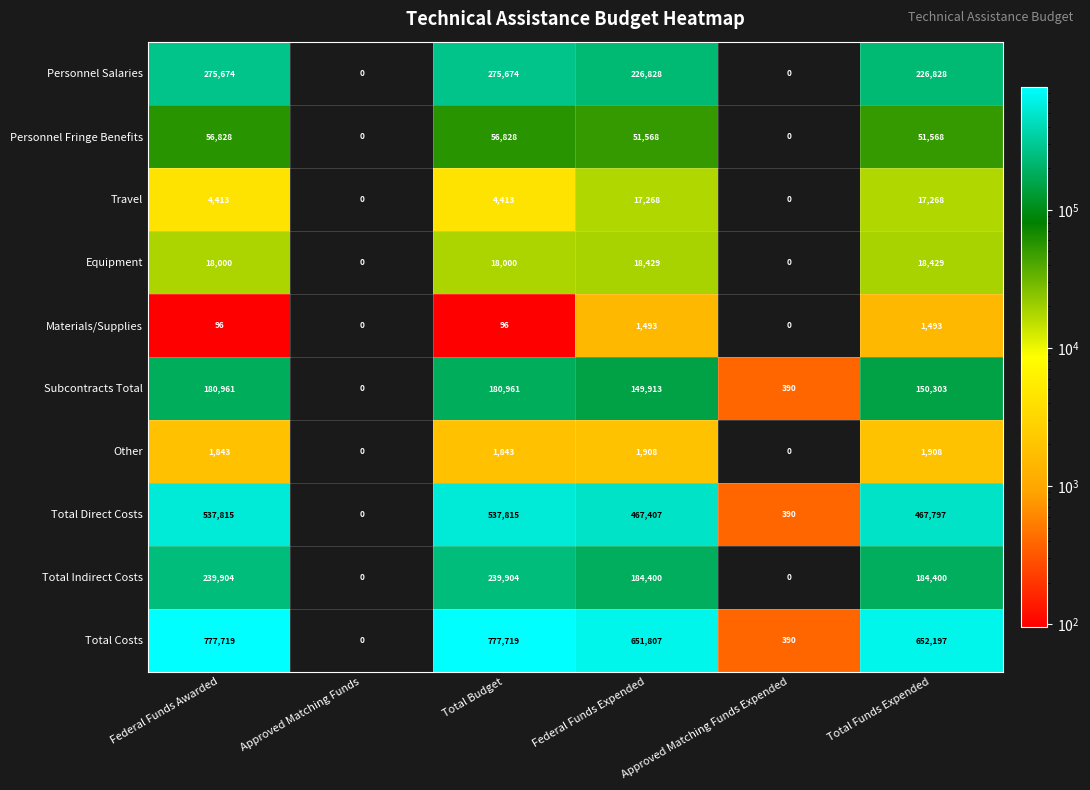

Which series has the largest total across all categories?

Total Costs